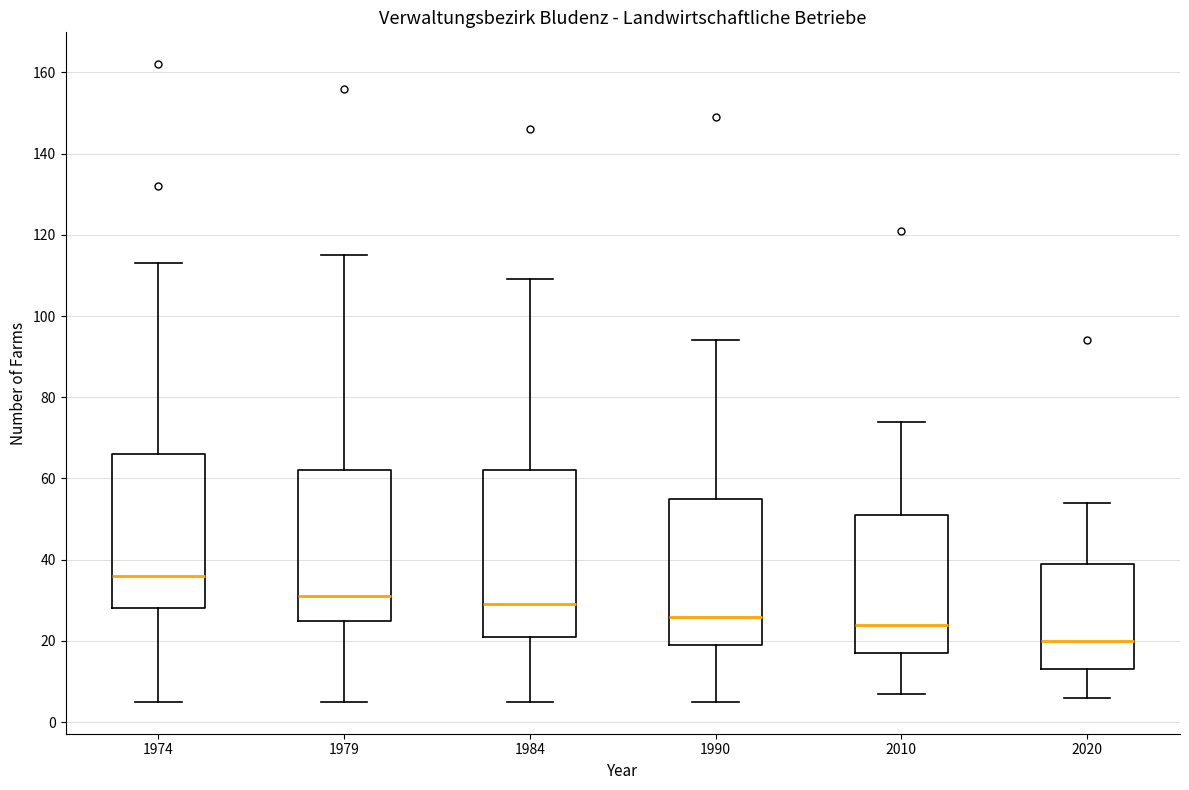

Reading left to right, read every box against the y-axis: the position of its median line, the range the box covers, and the ends of its whiskers. The values are not printed on the chart, so give them approximately, as read against the axis.

1974: median 36, box 28 to 66, whiskers 6 to 114
1979: median 32, box 26 to 62, whiskers 6 to 116
1984: median 30, box 22 to 62, whiskers 6 to 110
1990: median 26, box 20 to 56, whiskers 6 to 94
2010: median 24, box 18 to 52, whiskers 8 to 74
2020: median 20, box 14 to 40, whiskers 6 to 54